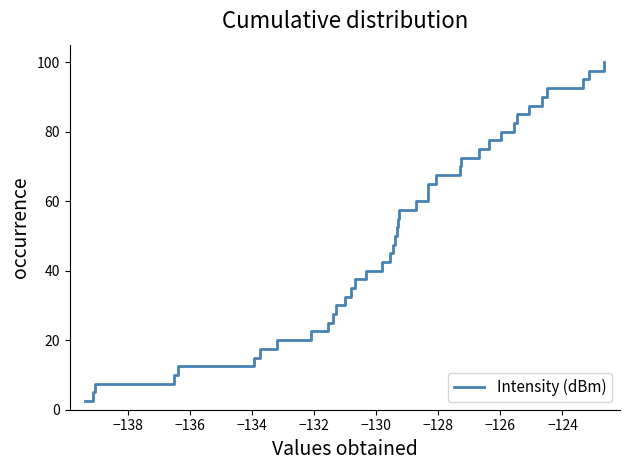

How many categories are shown in the chart?

40